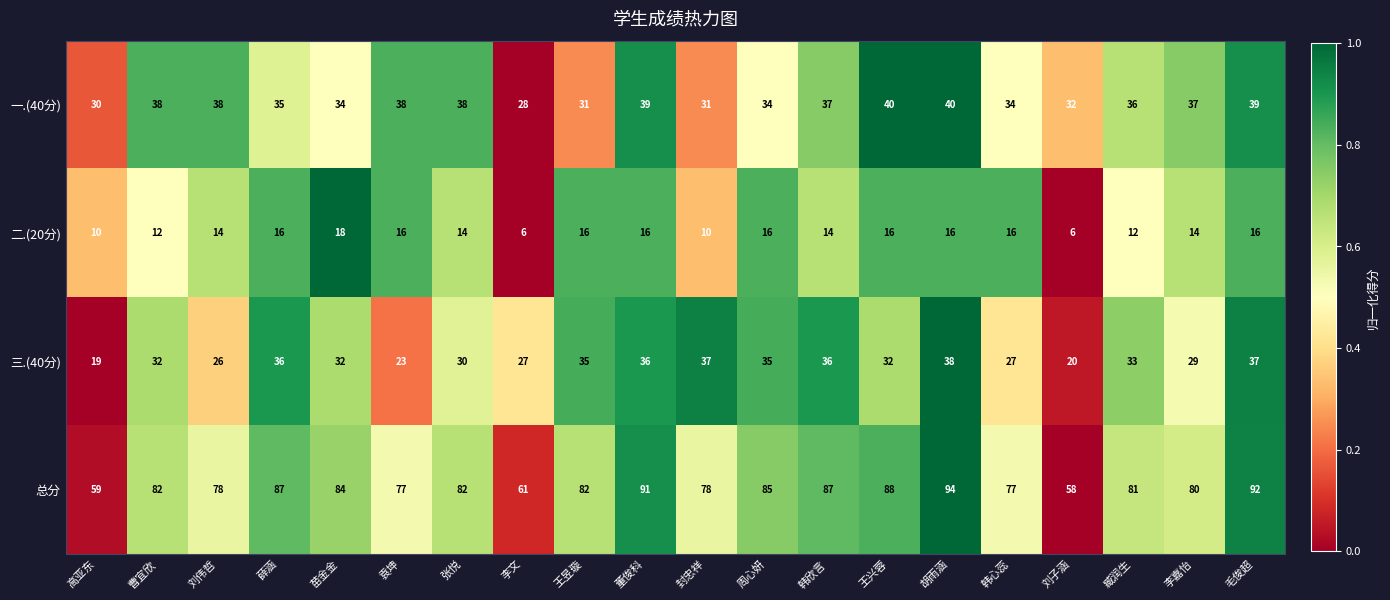

What is the sum of all 一.(40分) values?

709